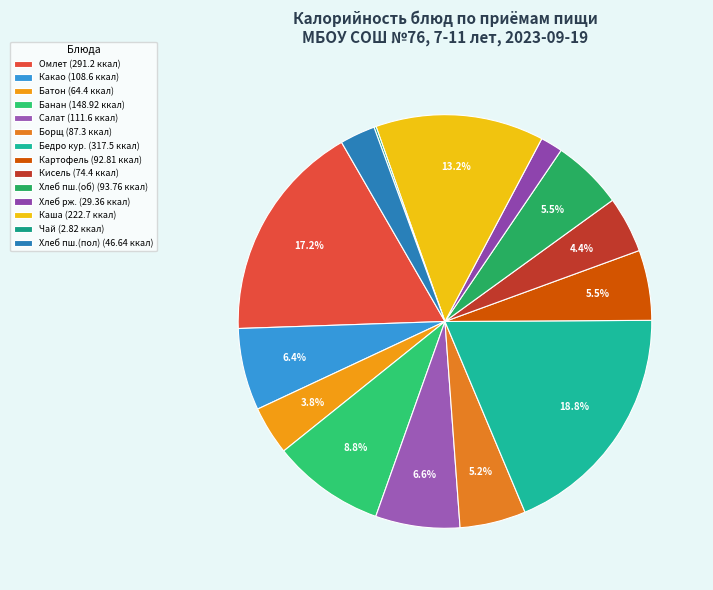

Count the number of slices in the pie.

14